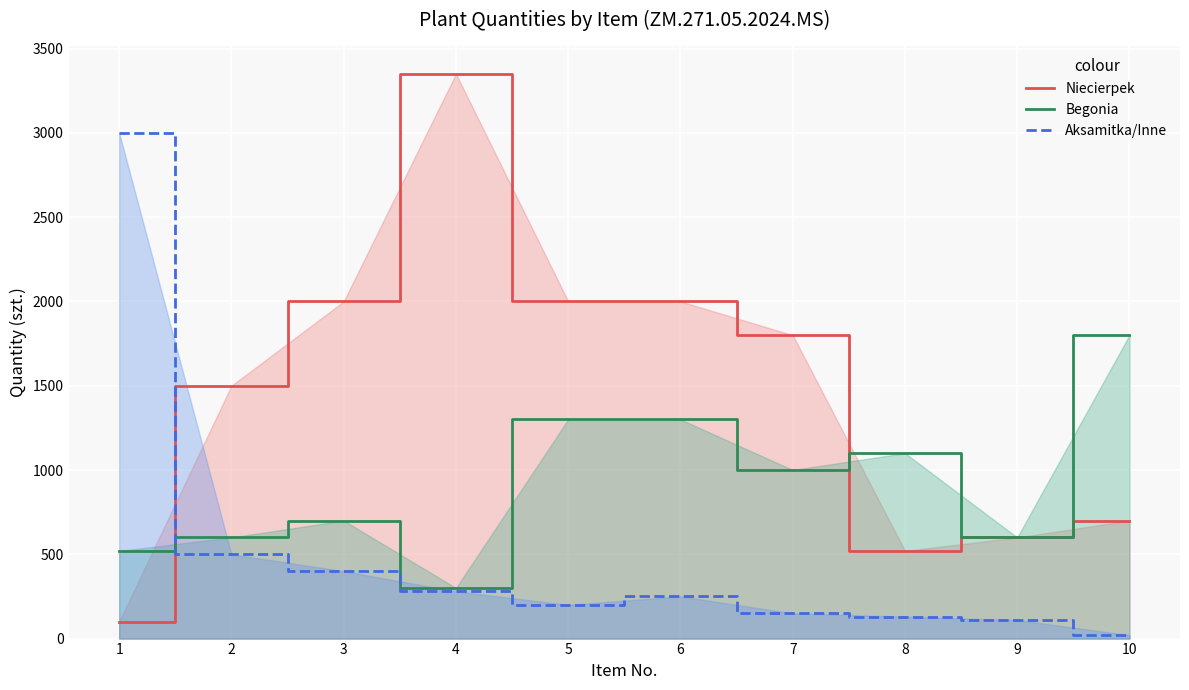

Reading left to right, transcribe all the data shown in this chart.

Niecierpek: 1=100	2=1500	3=2000	4=3350	5=2000	6=2000	7=1800	8=520	9=600	10=700
Begonia: 1=520	2=600	3=700	4=300	5=1300	6=1300	7=1000	8=1100	9=600	10=1800
Aksamitka/Inne: 1=3000	2=500	3=400	4=280	5=200	6=250	7=150	8=130	9=110	10=20